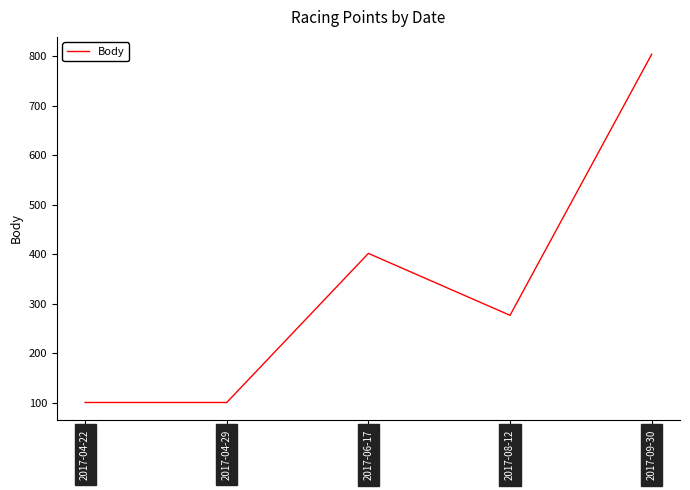

What is the difference between the maximum and minimum values?

703